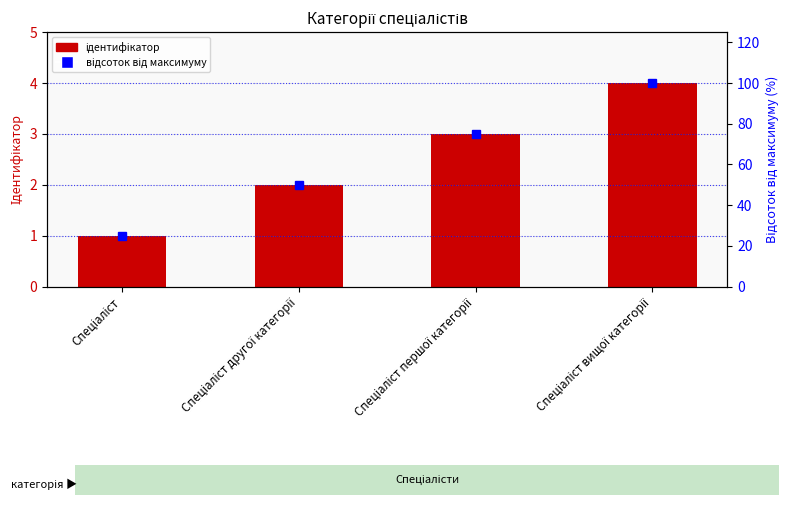

At which category does the chart reach its minimum across all series?

Спеціаліст